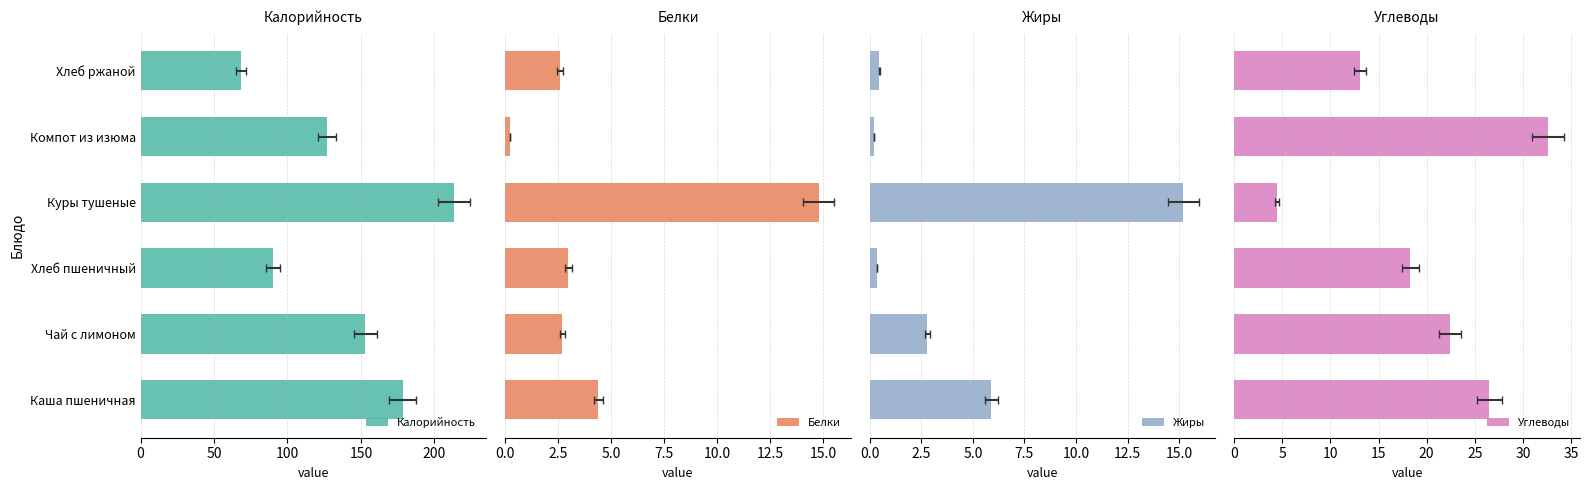

Reading left to right, transcribe all the data shown in this chart.

Калорийность: 178.4	153.0	90.2	213.4	126.8	68.1
Белки: 4.4	2.7	3.0	14.8	0.2	2.6
Жиры: 5.9	2.8	0.3	15.2	0.2	0.5
Углеводы: 26.5	22.4	18.3	4.4	32.6	13.1